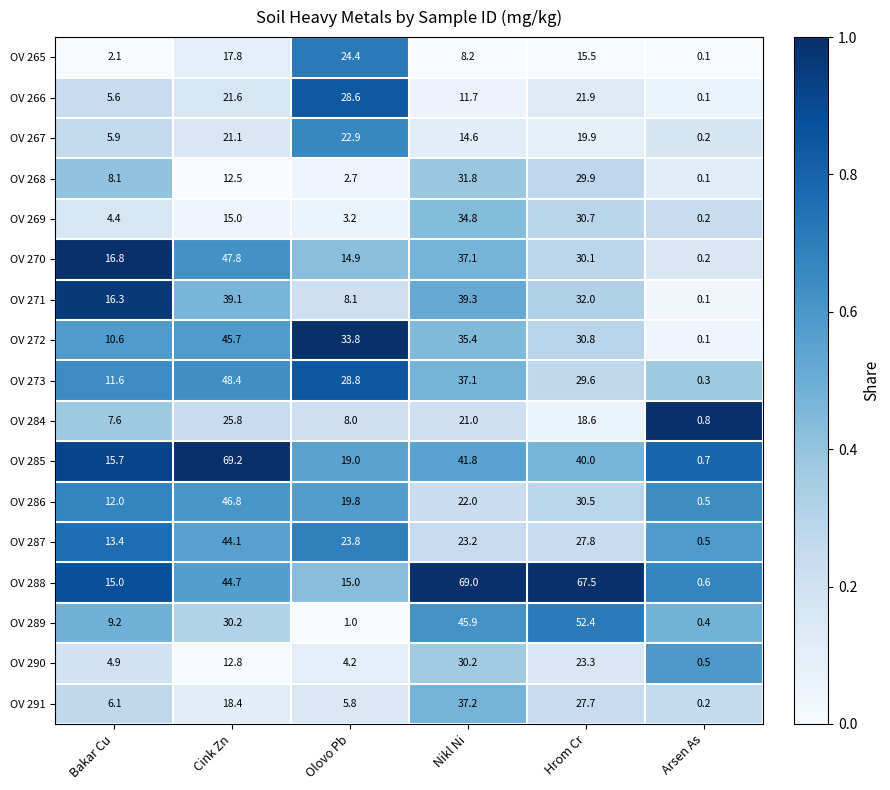

At how many categories does at least one series exceed 0?

6